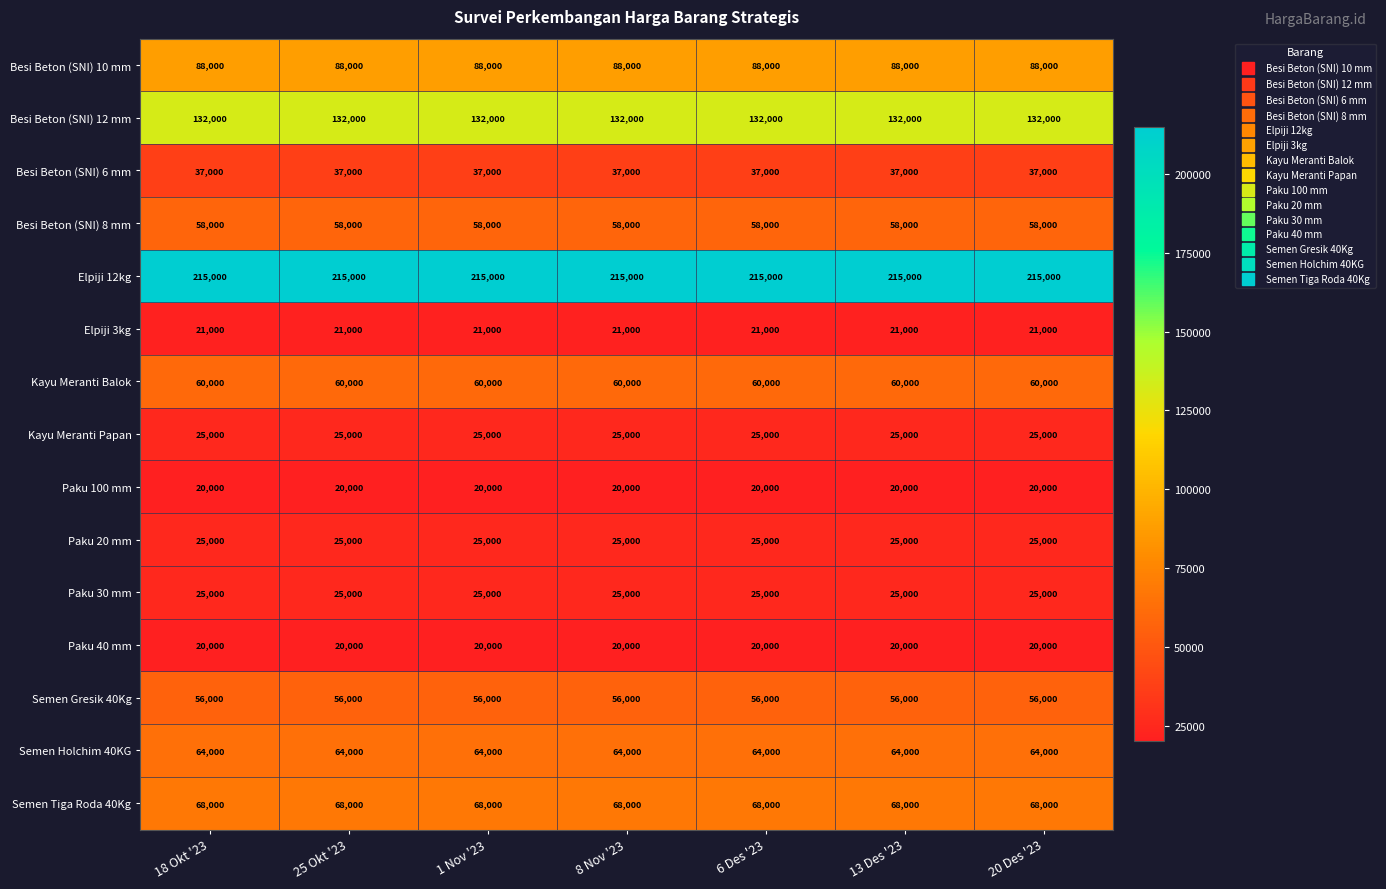

What is the sum of all Besi Beton (SNI) 8 mm values?

406000